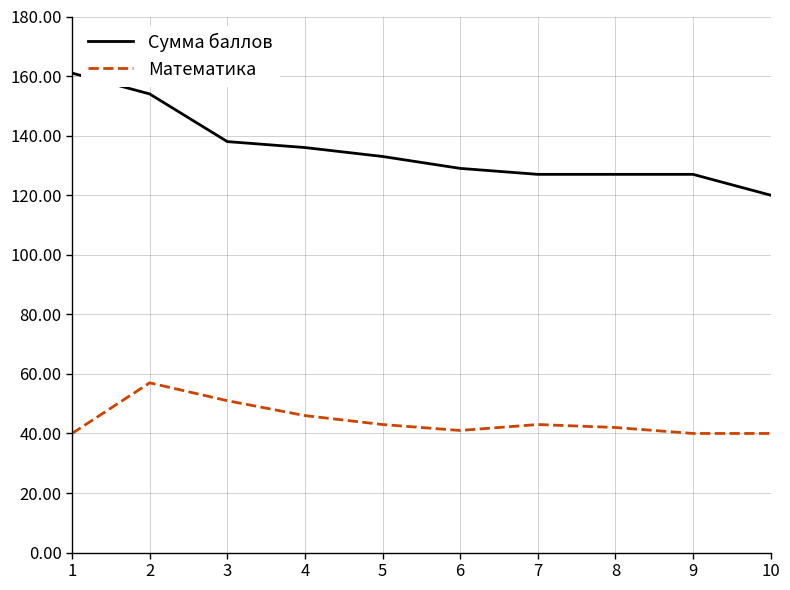

Where does the Математика series first go above 43?

2